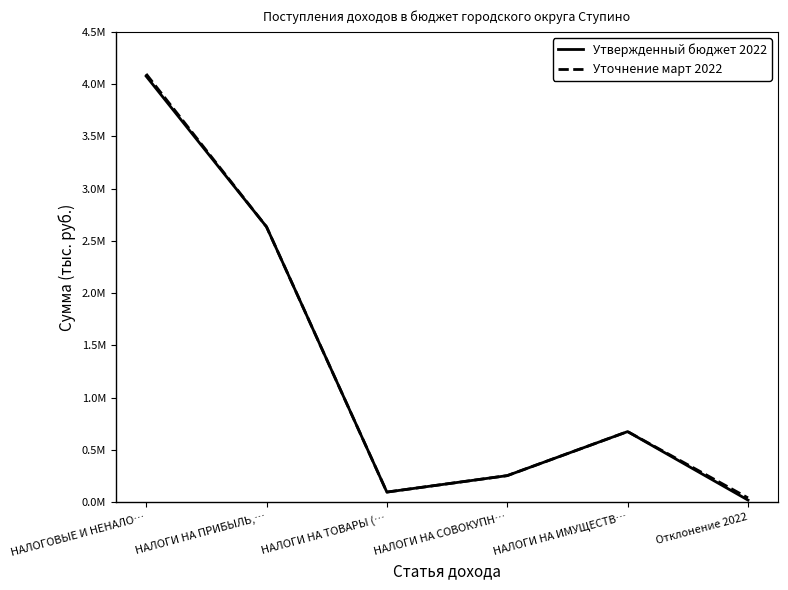

What are all the series names shown in the legend?

Утвержденный бюджет 2022, Уточнение март 2022